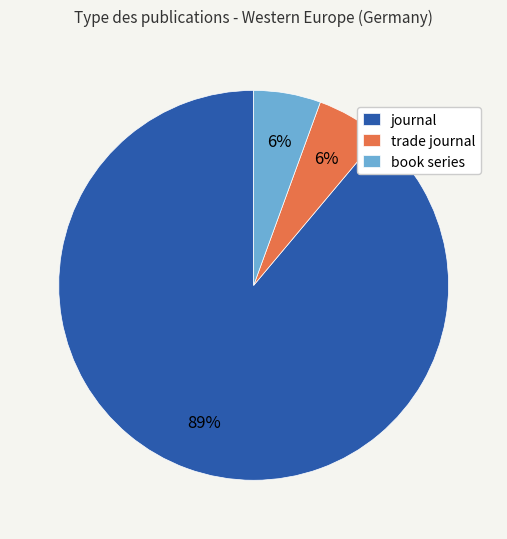

Combined, do book series and trade journal account for over 50%?

No